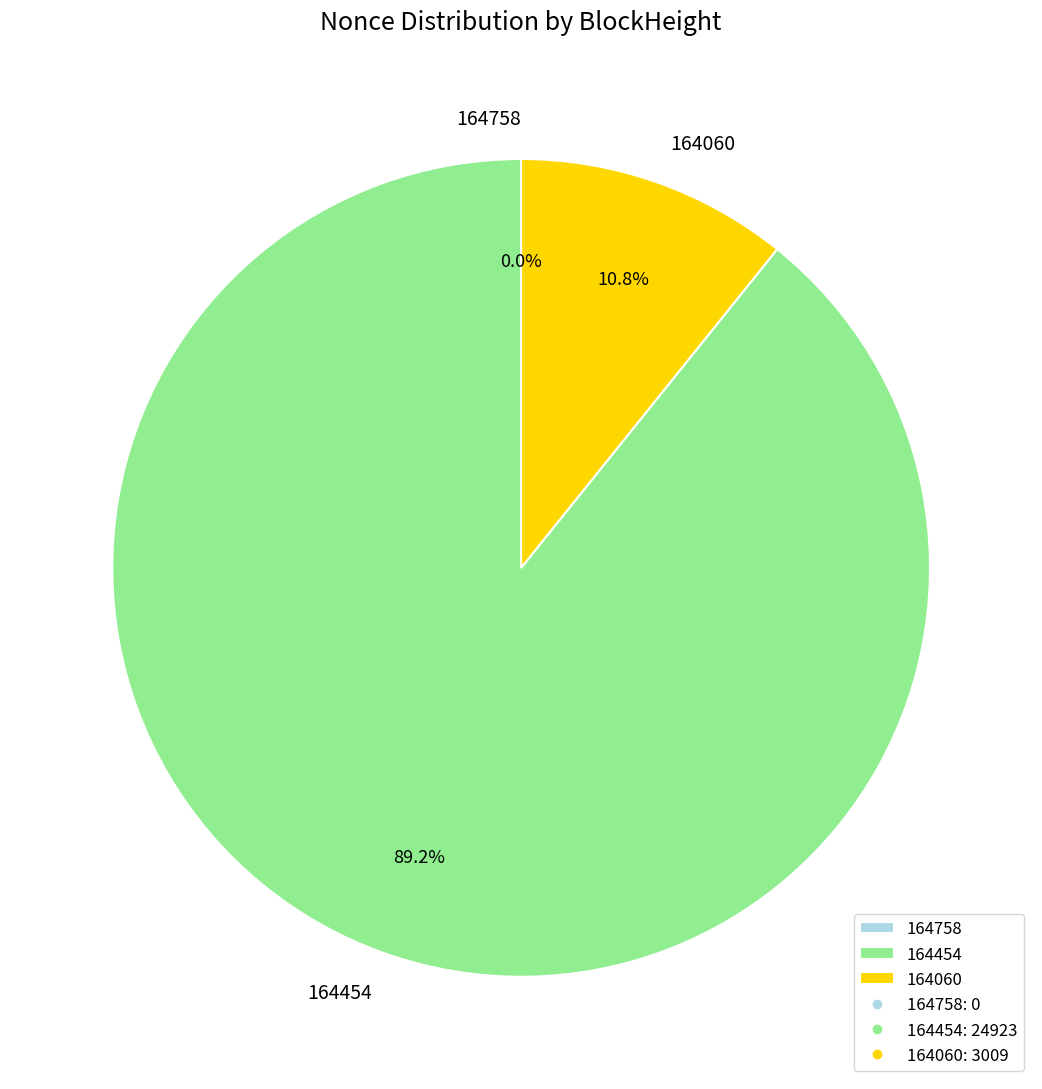

The 164454 slice represents 89% of the pie. True or false?

True